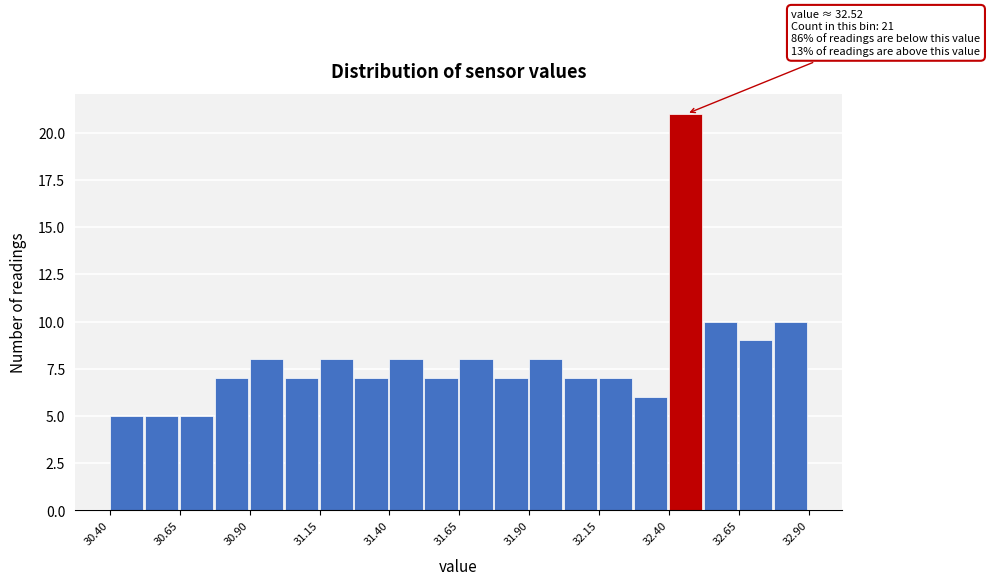

Read against the x-axis, roughly where is the centre of the tallest bar?

32.45